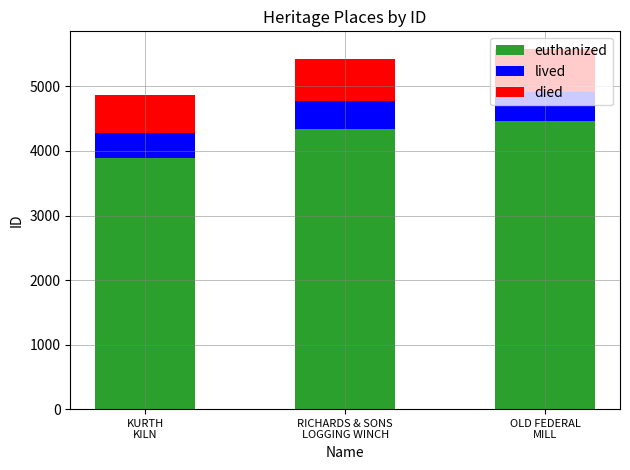

Are the bars grouped side by side (vs. stacked)?

No